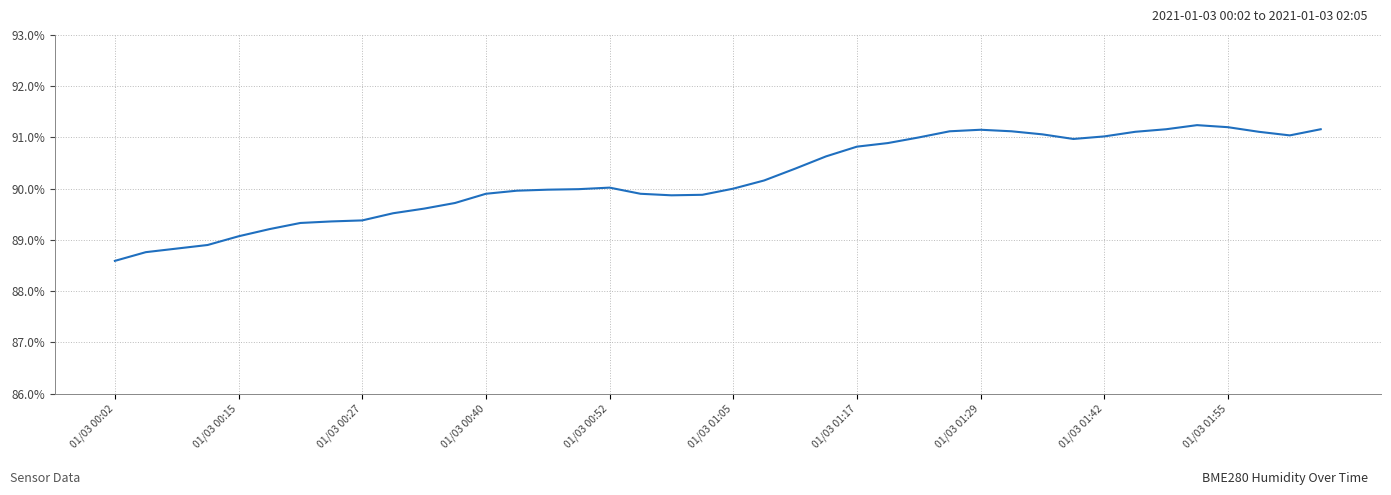

What is the maximum value shown in the chart?

91.2